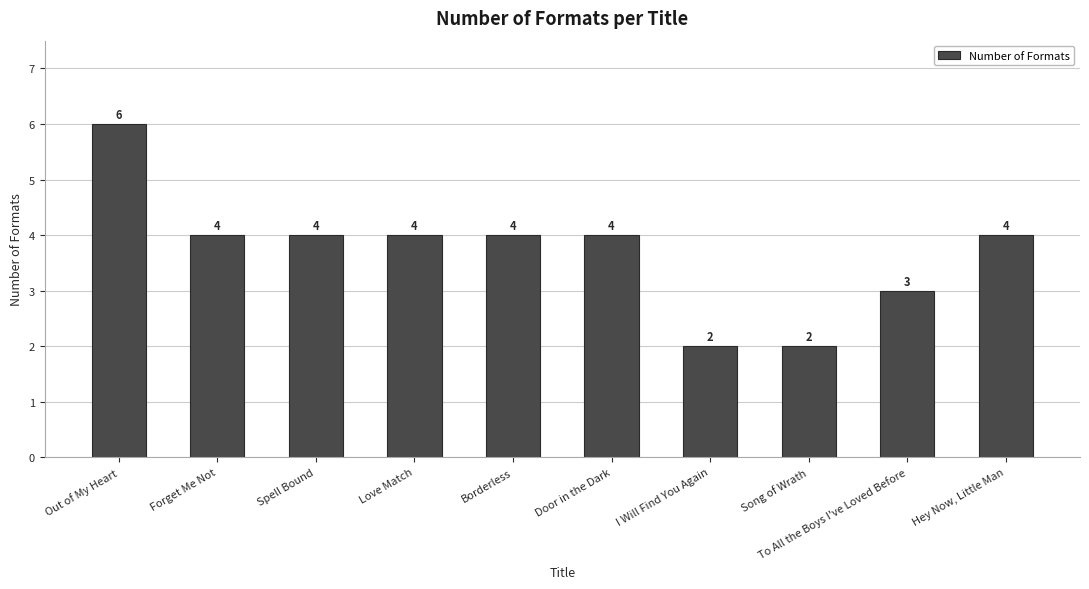

Approximately how many times larger is the value at Song of Wrath compared to Spell Bound?

0.5